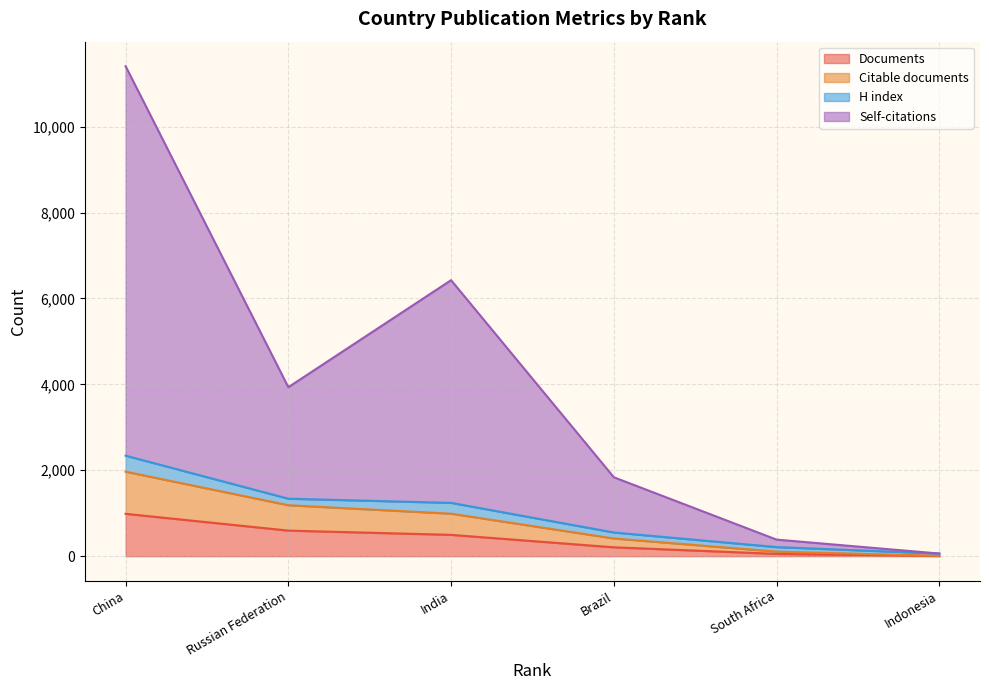

What is the minimum value for Self-citations?

61